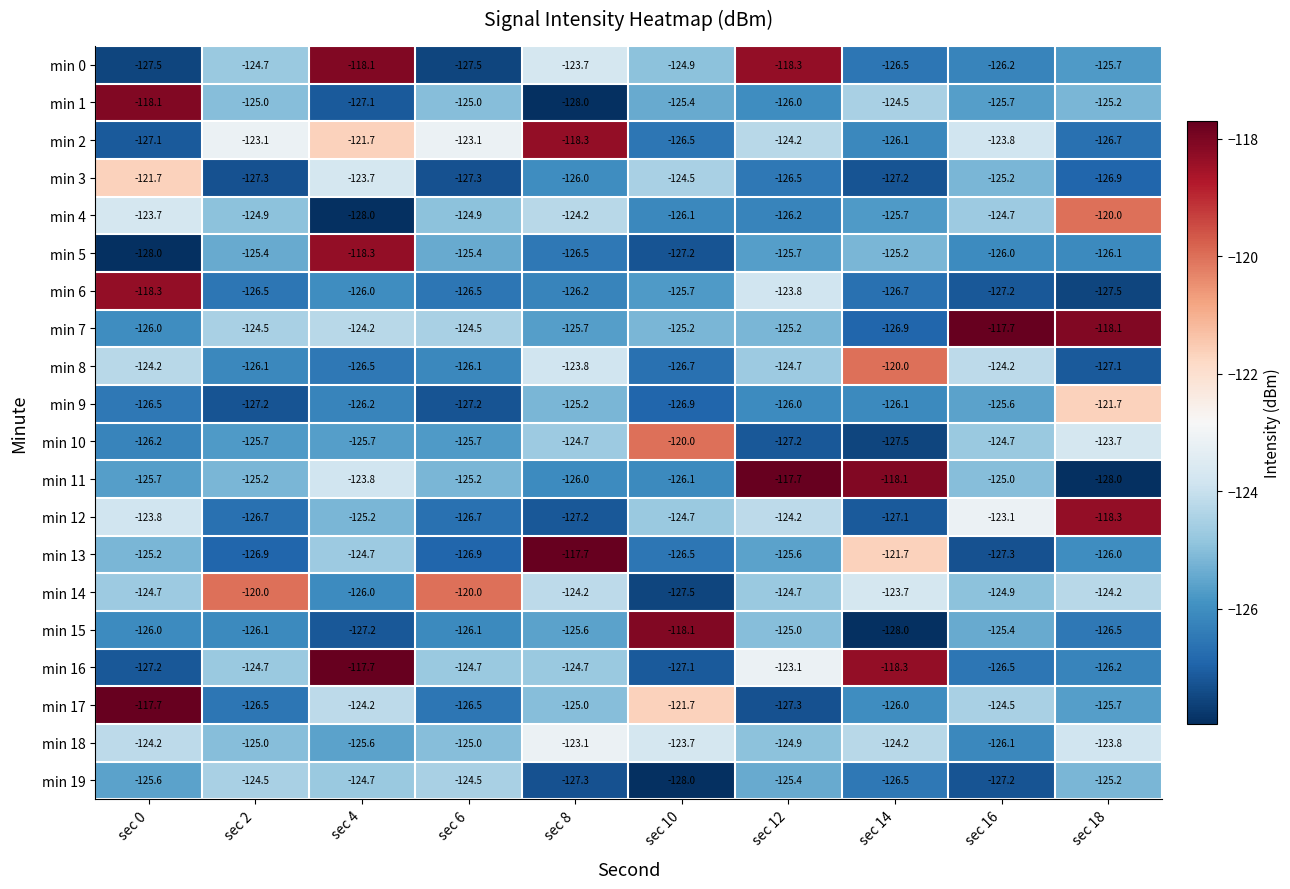

What is the sum of the min 16 values at sec 4 and sec 0?

-244.9